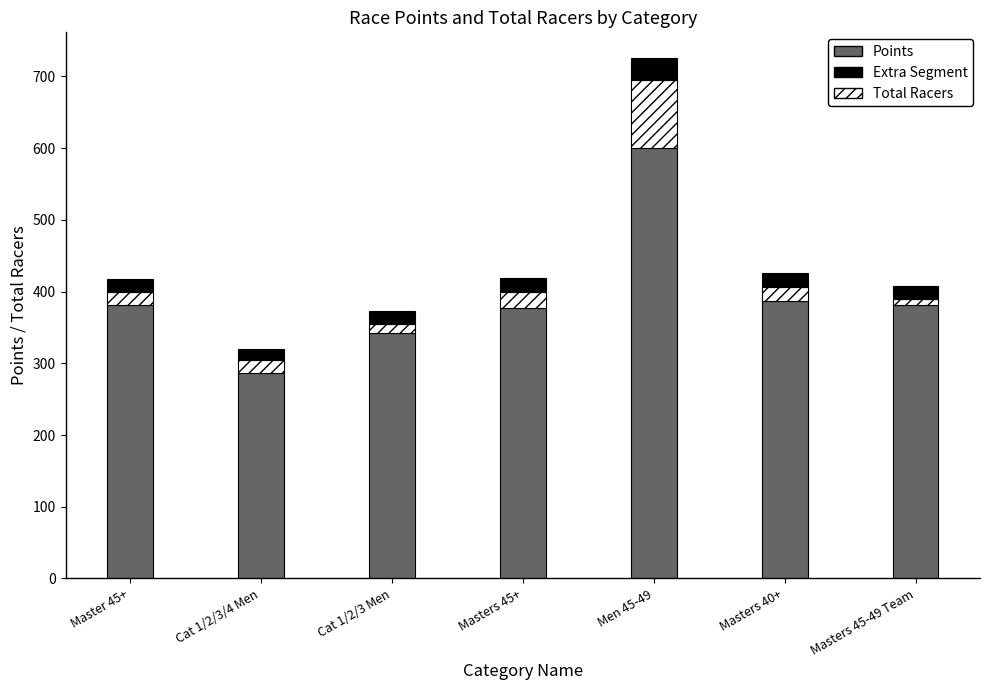

At which category is the sum across all series the highest?

Men 45-49